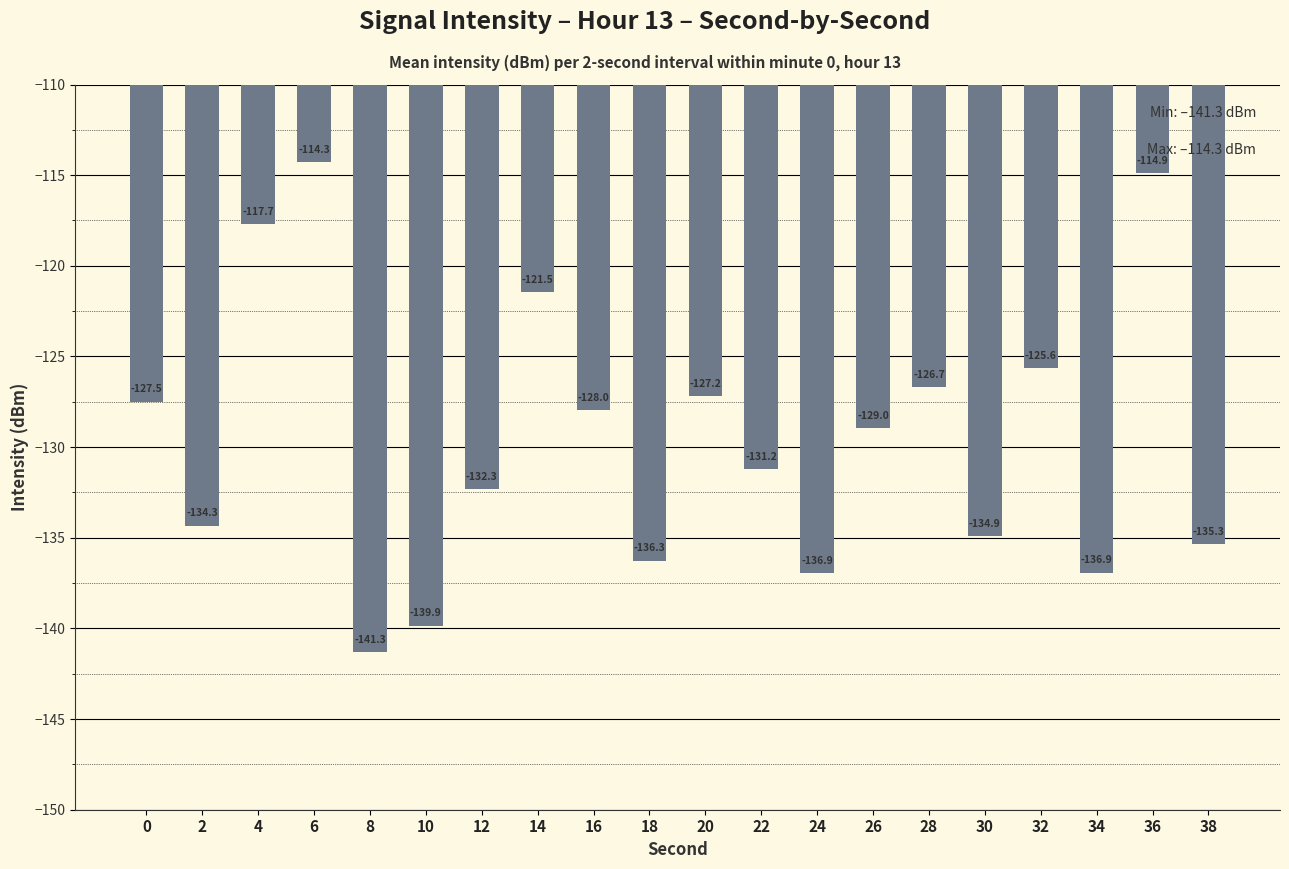

What is the average value?

-129.6